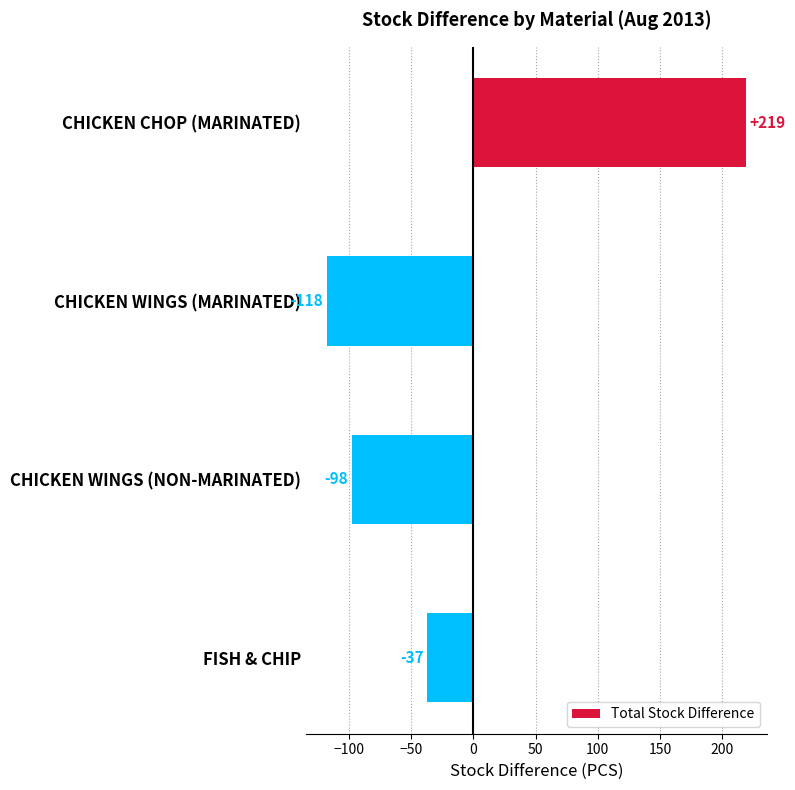

What is the difference between the maximum and minimum values?

337.3